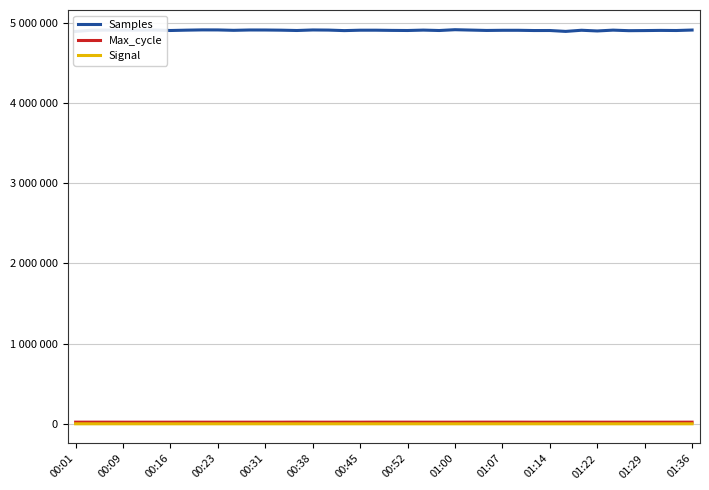

Between 01:22 and 34, which series saw the biggest shift?

Samples